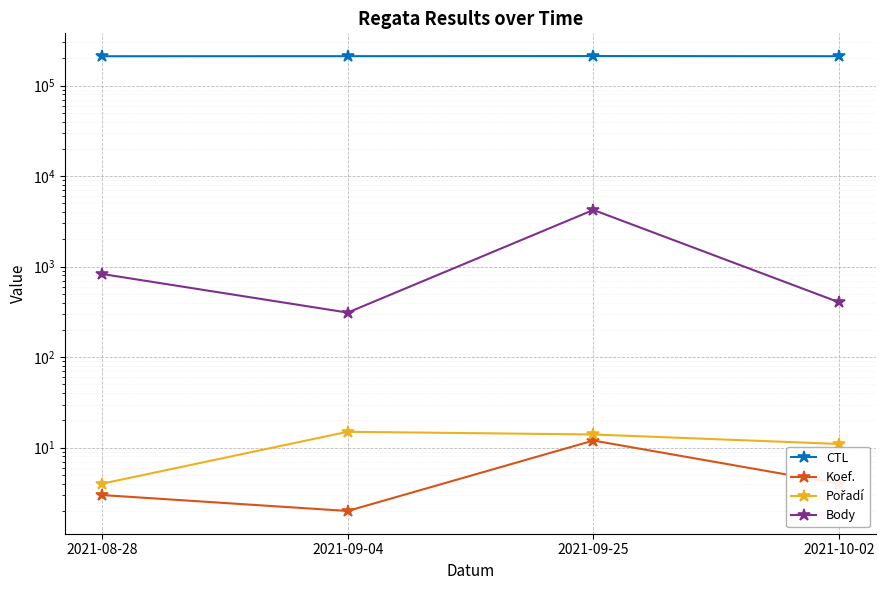

Between 2021-08-28 and 2021-09-25, which series saw the biggest shift?

Body